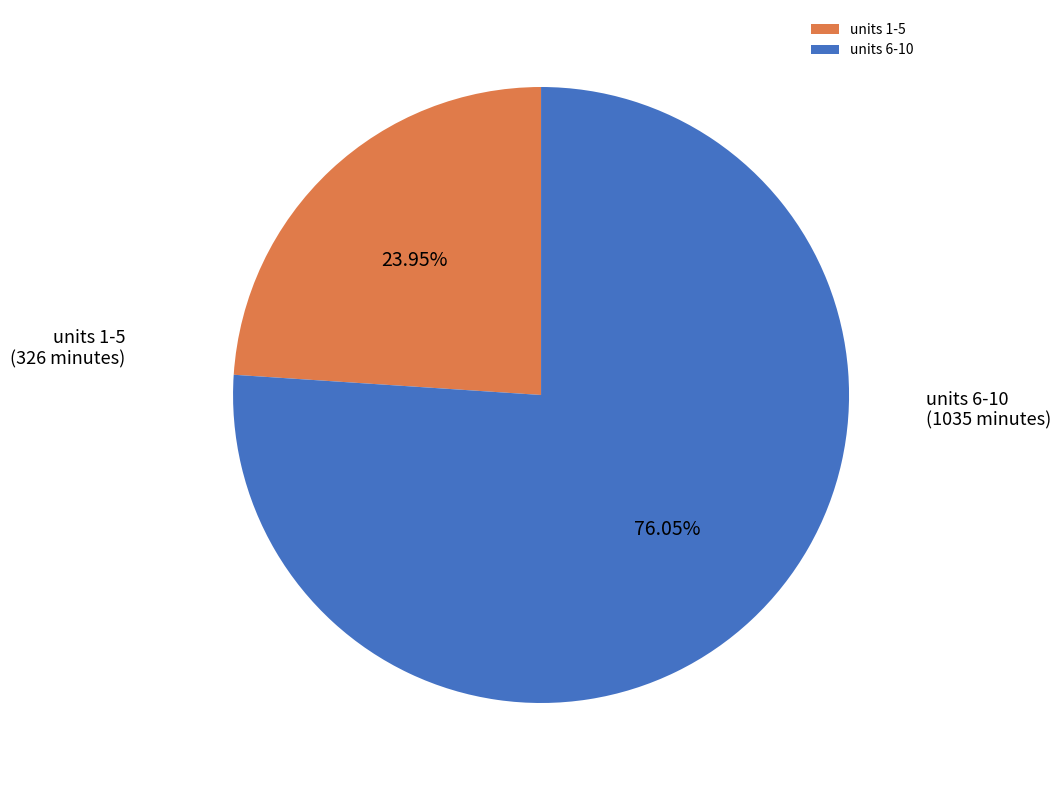

Which slice represents more than half of the pie?

units 6-10